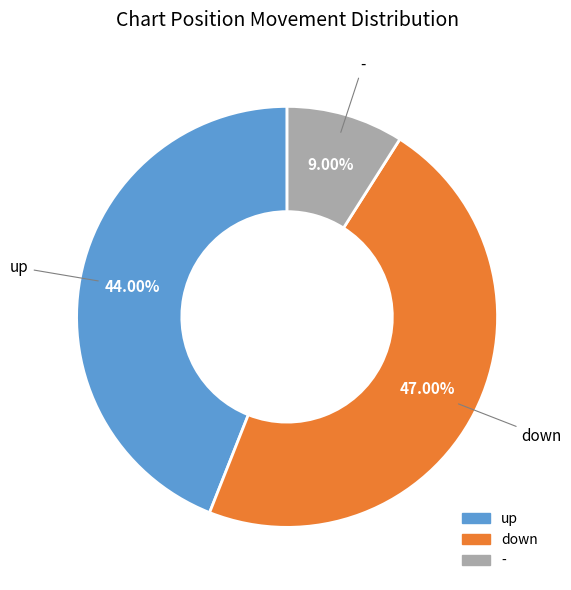

Combined, do - and down account for over 50%?

Yes